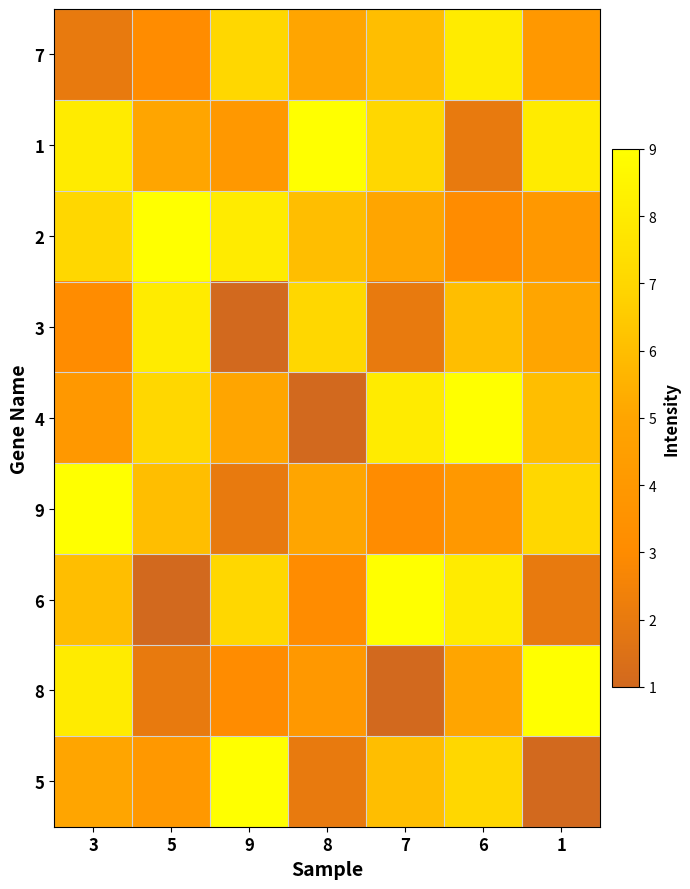

List the series in order of their peak value, highest first.

1, 2, 4, 9, 6, 8, 5, 7, 3